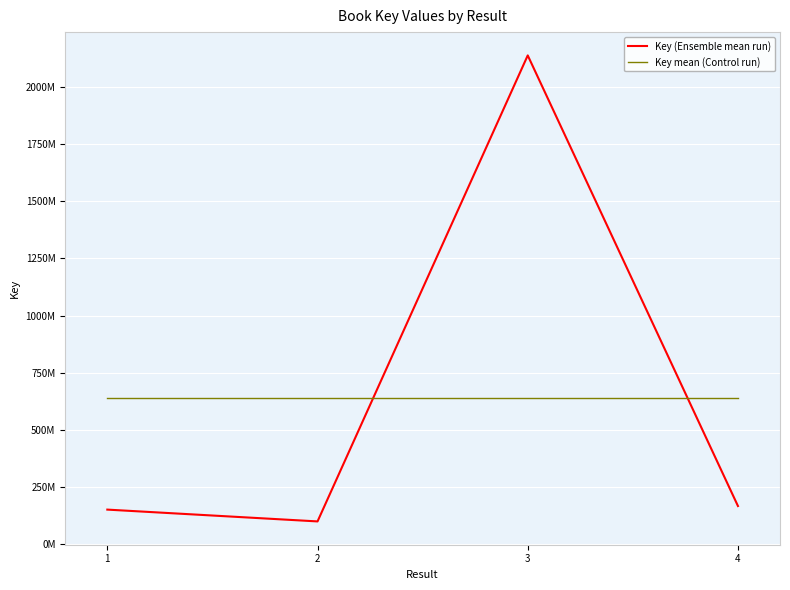

Rank the series by their maximum value, from lowest to highest.

Key mean (Control run), Key (Ensemble mean run)